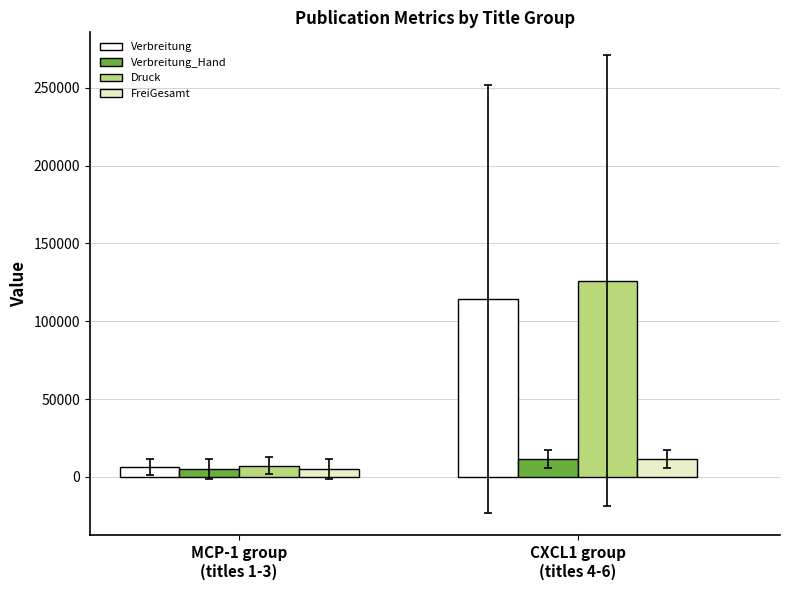

What position from the left is CXCL1 group
(titles 4-6)?

2